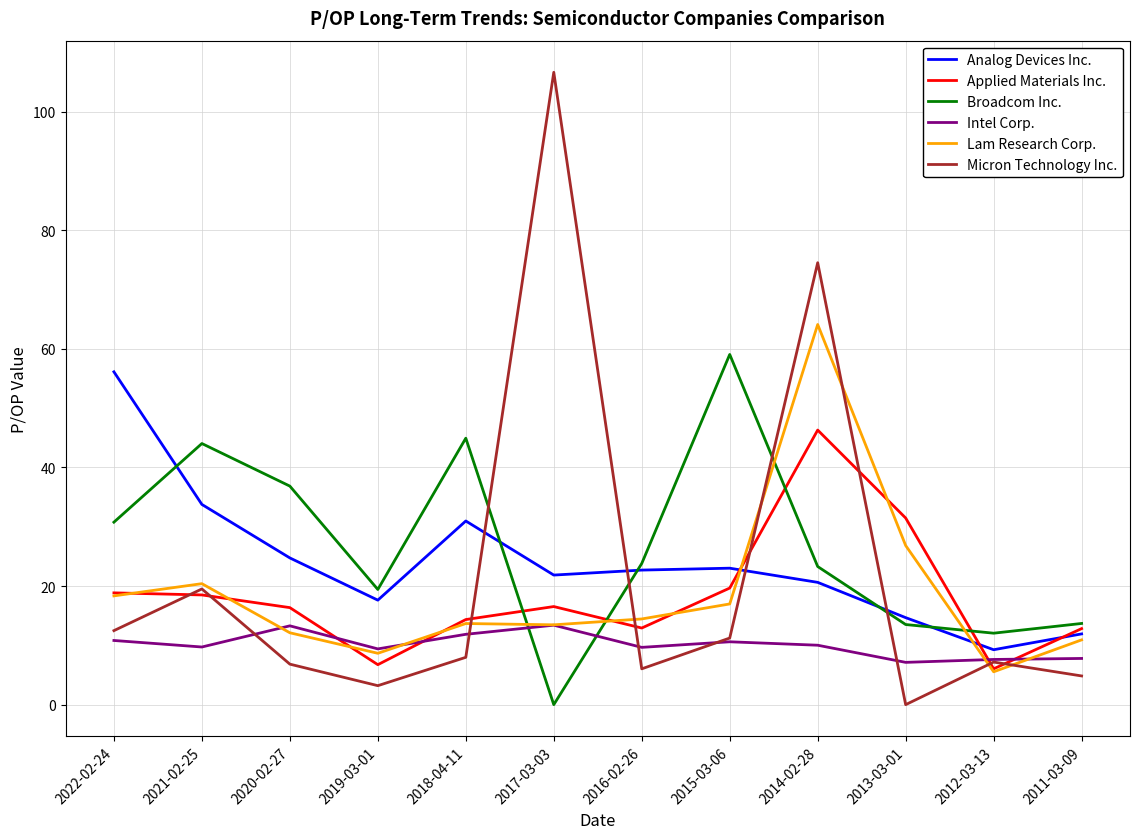

Which series has the largest range (max minus min)?

Micron Technology Inc.